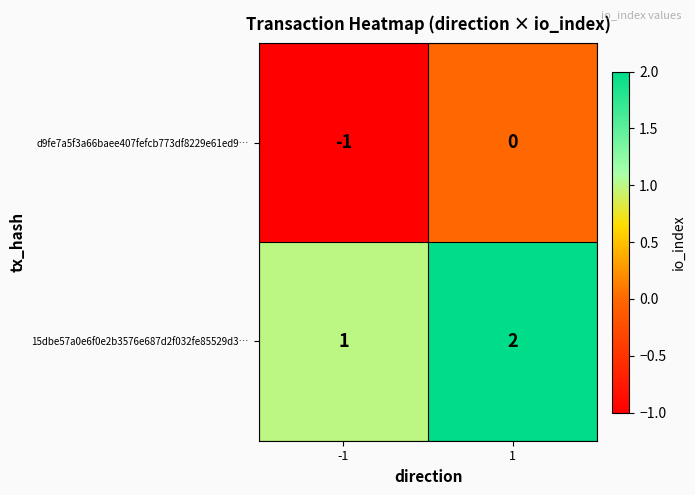

At which category is the sum across all series the highest?

1